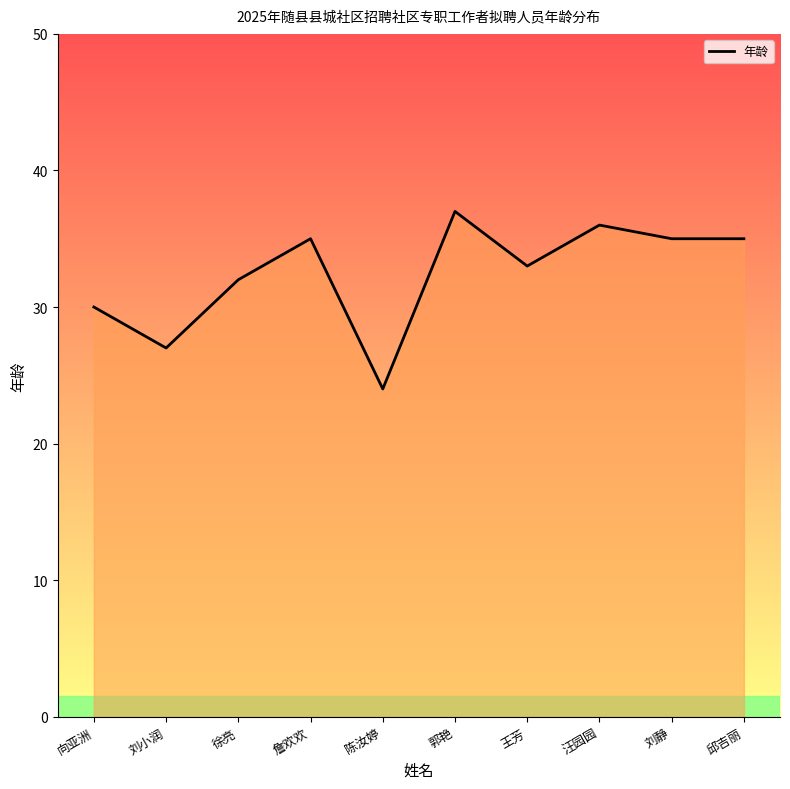

What is the average value?

32